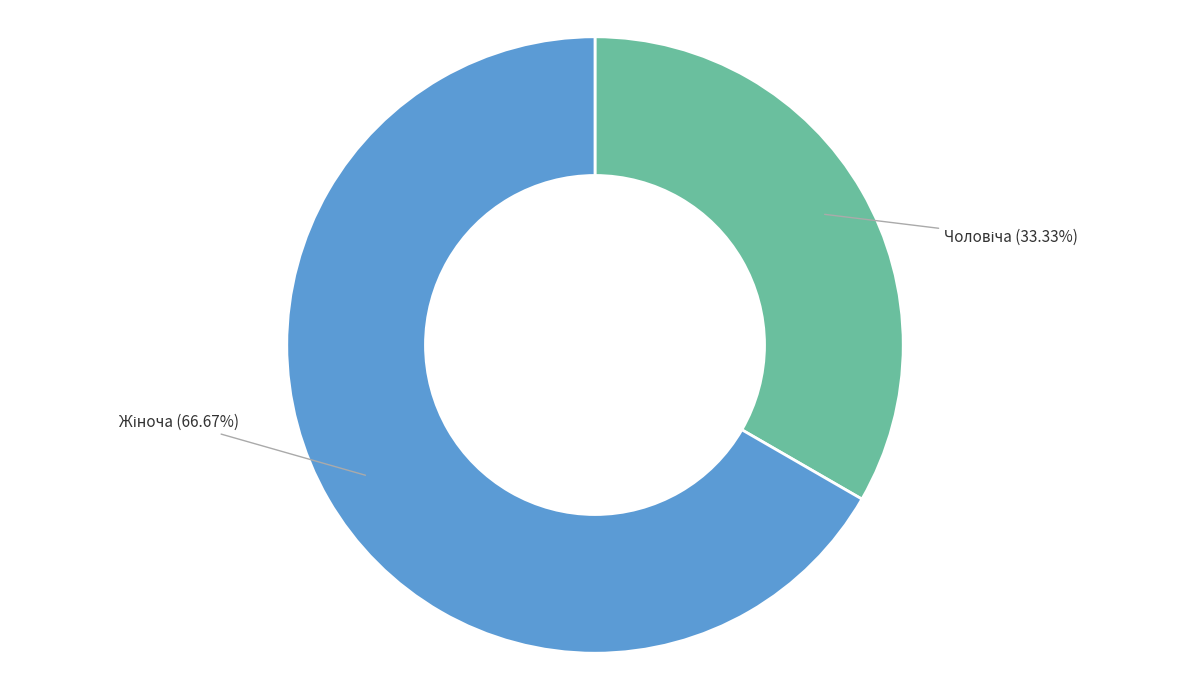

Approximately how many times larger is the value at Жіноча compared to Чоловіча?

2.0